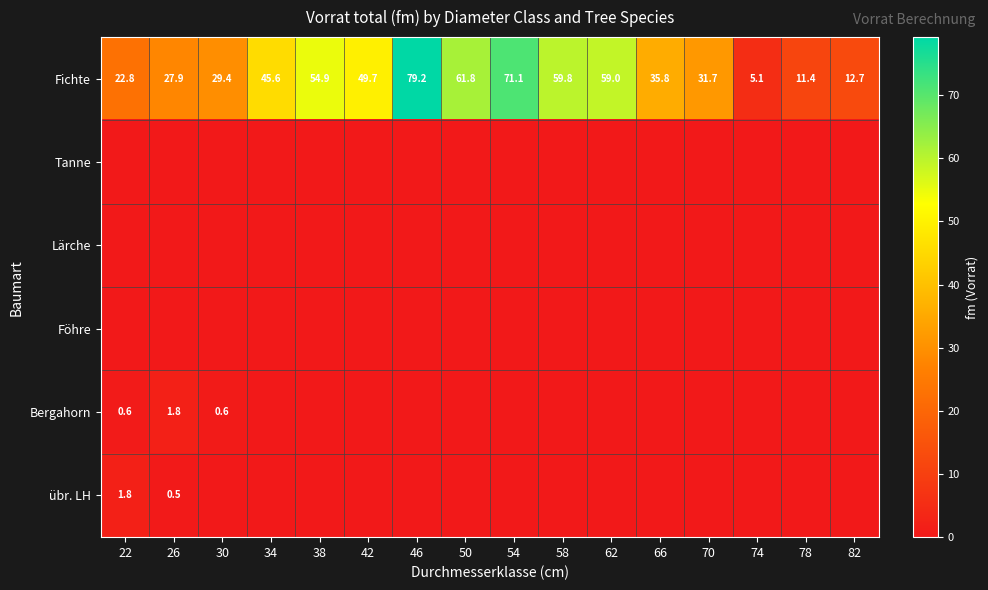

The Fichte series shows 18.8 at 30. True or false?

False